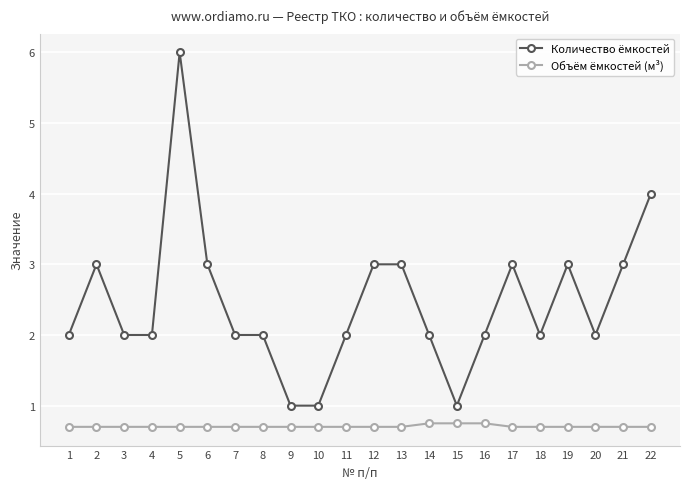

Rank the series by their maximum value, from highest to lowest.

Количество ёмкостей, Объём ёмкостей (м³)